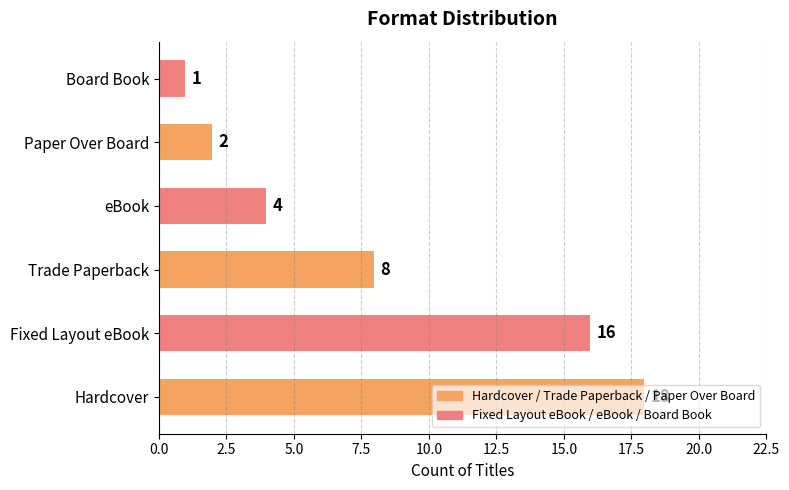

Does the chart contain any negative values?

No